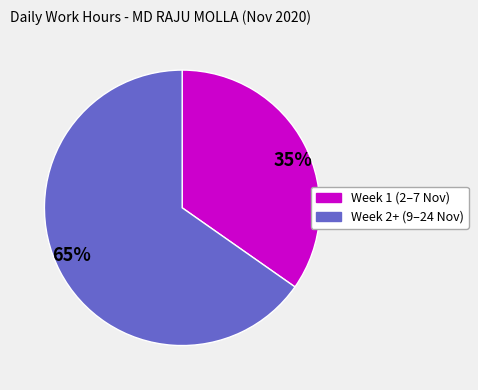

Count the number of slices in the pie.

2